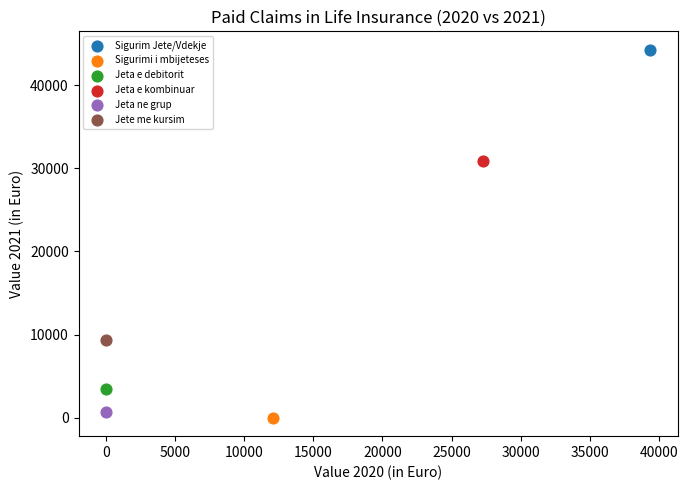

What are all the series names shown in the legend?

Sigurim Jete/Vdekje, Sigurimi i mbijeteses, Jeta e debitorit, Jeta e kombinuar, Jeta ne grup, Jete me kursim